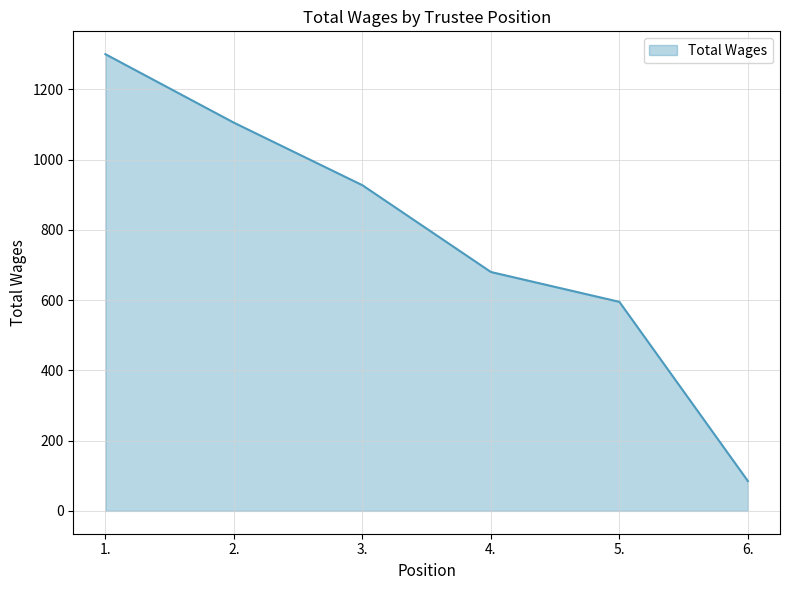

What is the change in value from 3. to 6.?

-842